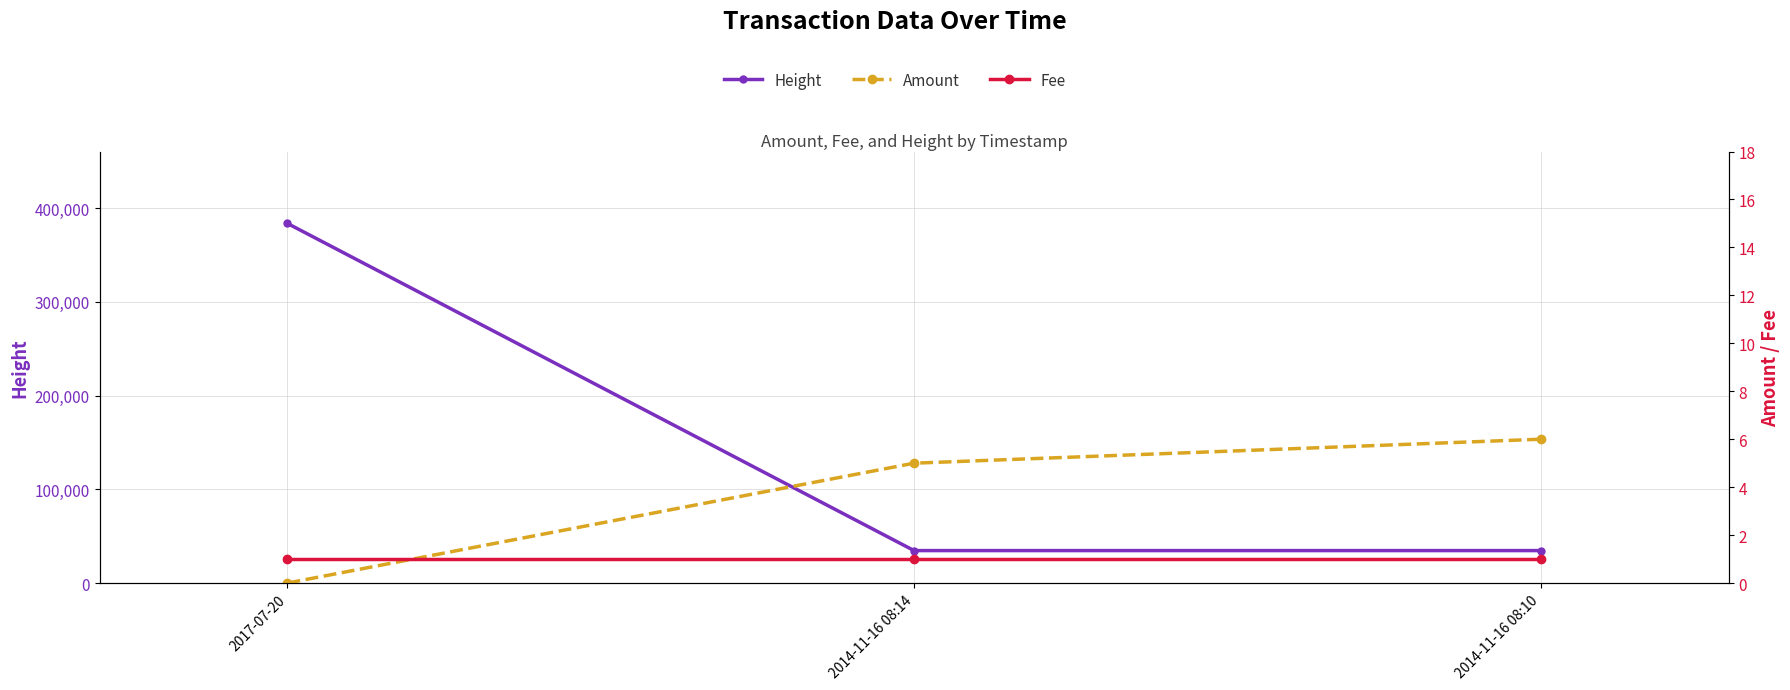

Is it true that Height equals 19037 at 2014-11-16 08:14?

False